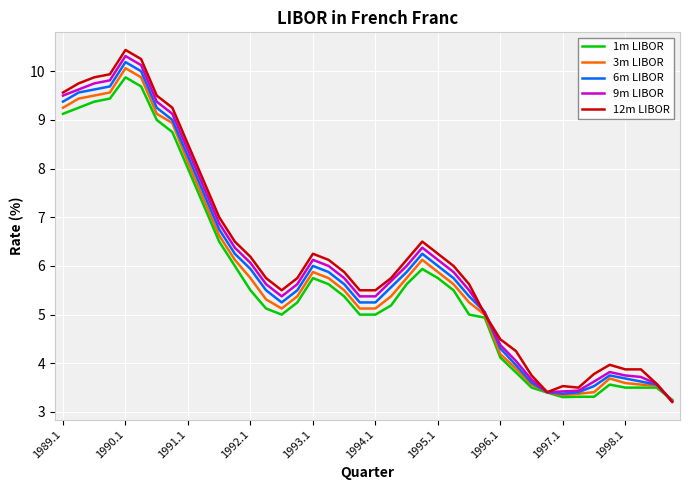

What is the lowest value of the 3m LIBOR series?

3.2